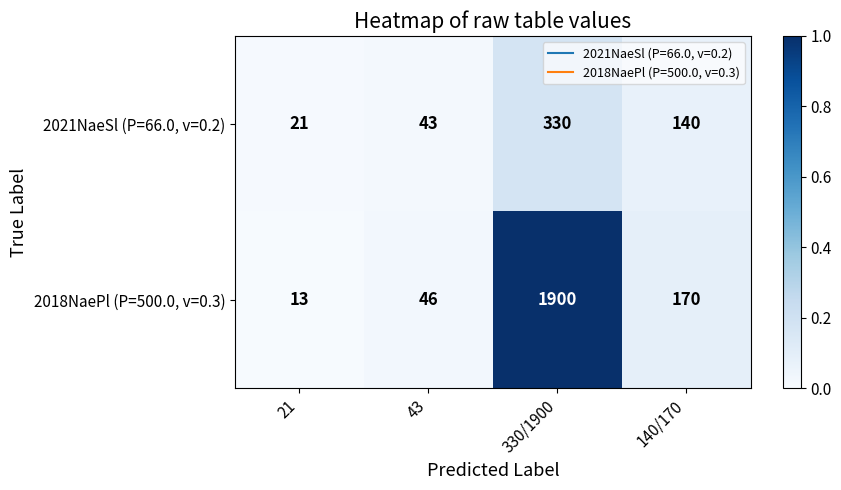

At which category is the sum across all series the highest?

330/1900